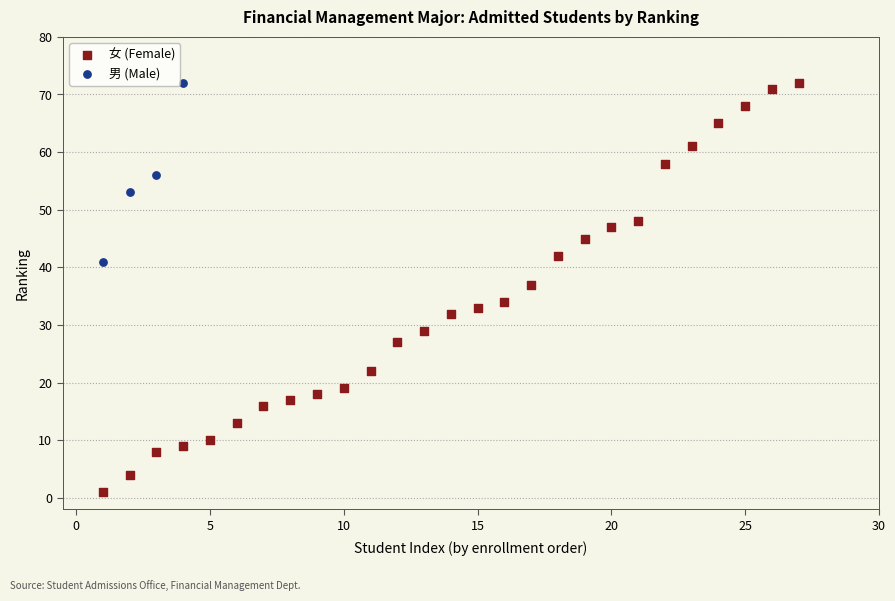

Which series has the largest Y range (max minus min)?

女 (Female)